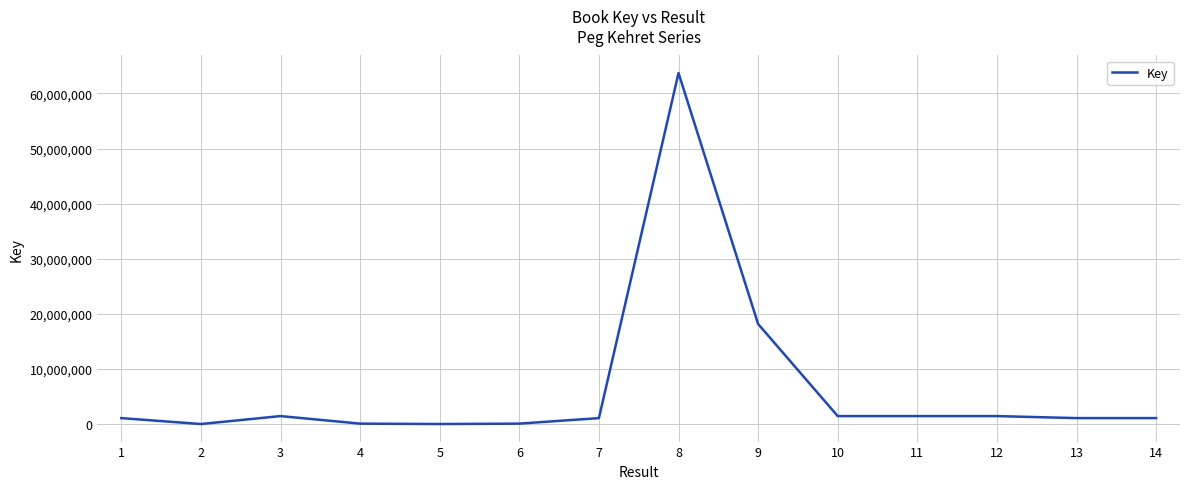

At which label is the value closest to 31851934?

9